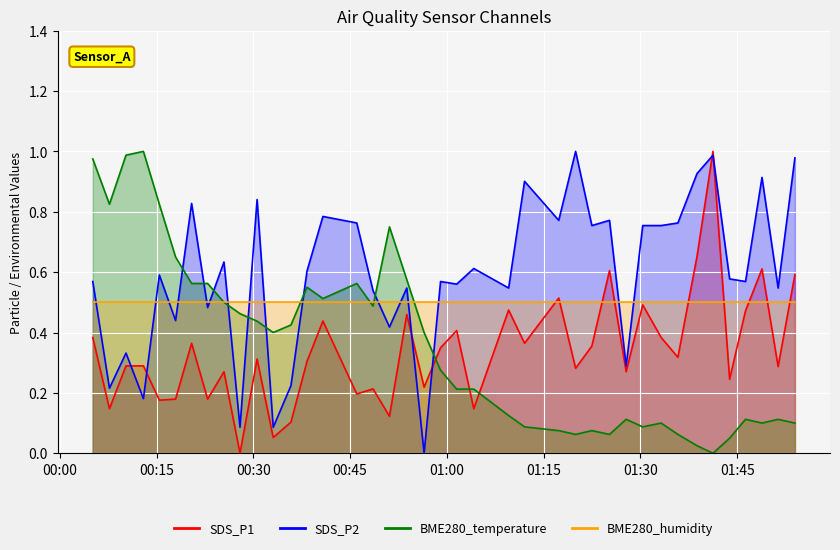

What is the average value of the BME280_temperature series?

0.4